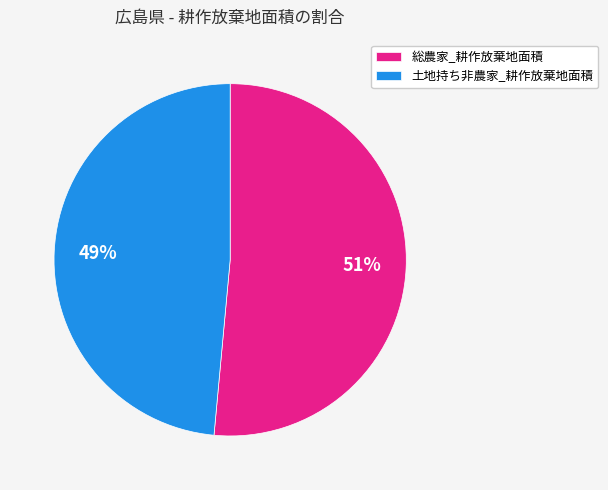

Count the number of slices in the pie.

2